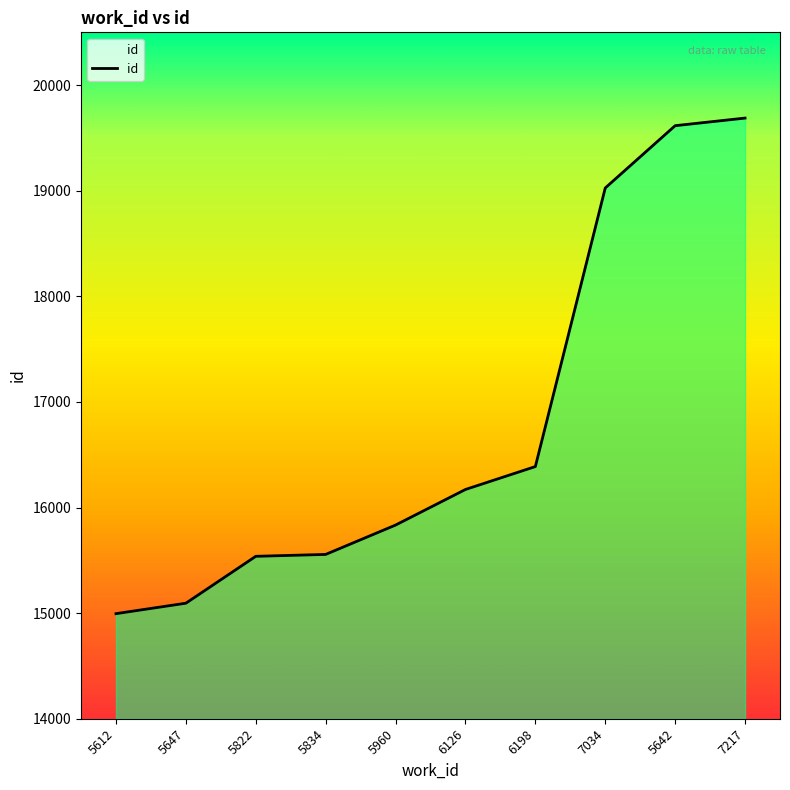

Which label corresponds to the largest value in the chart?

7217